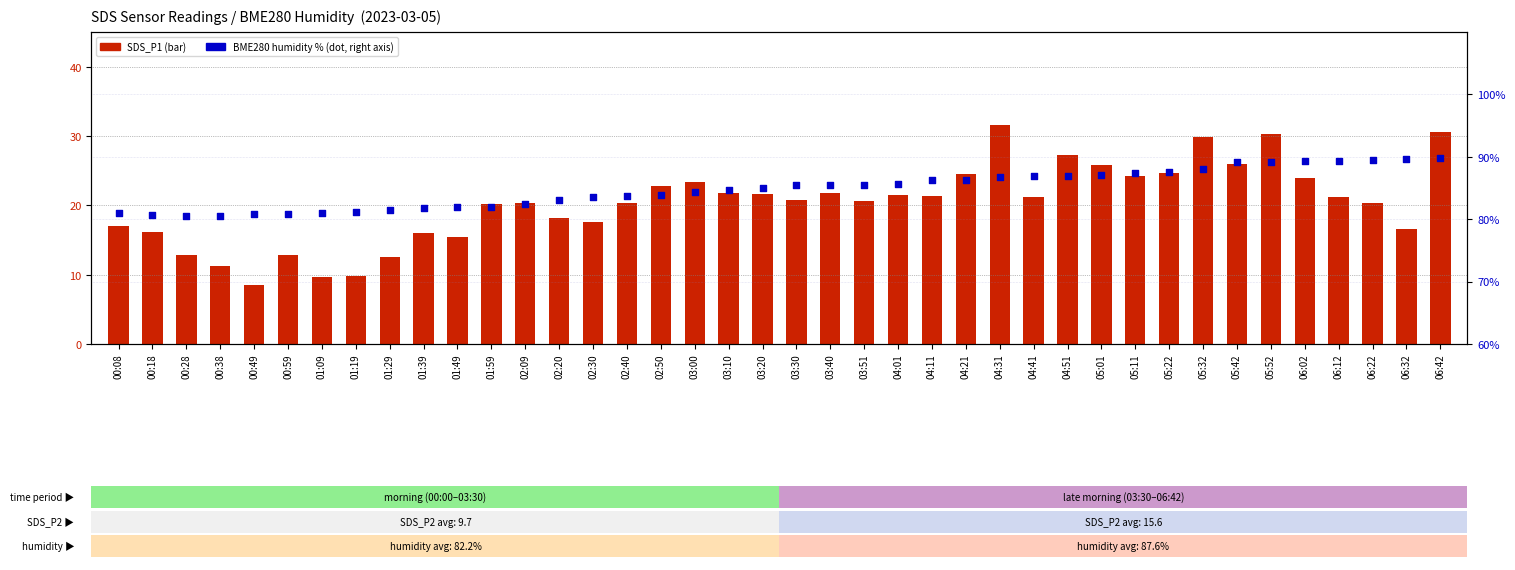

What are all the series names shown in the legend?

SDS_P1, BME280_humidity